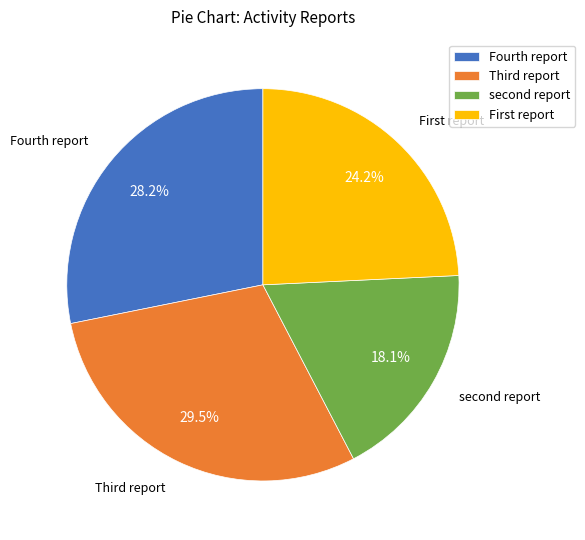

How many slices are in this pie chart?

4